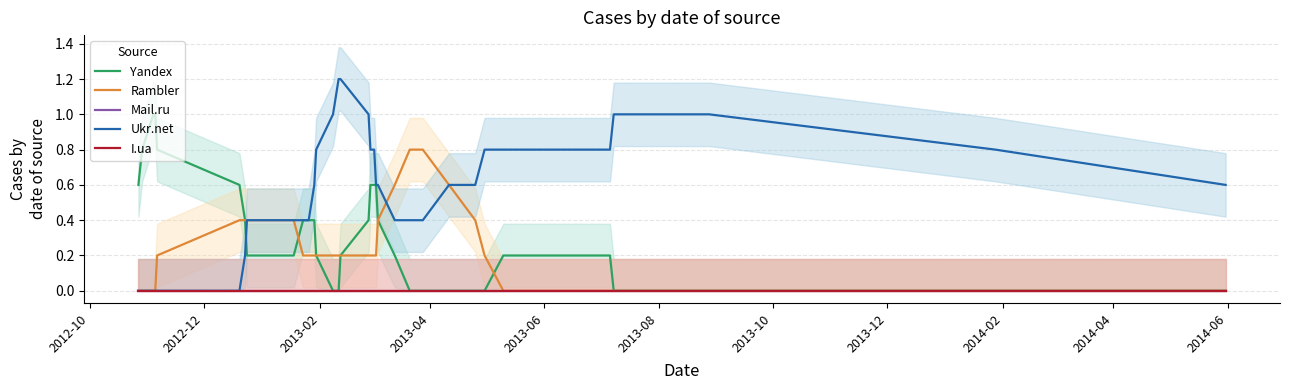

Which series has the widest spread of values?

Ukr.net